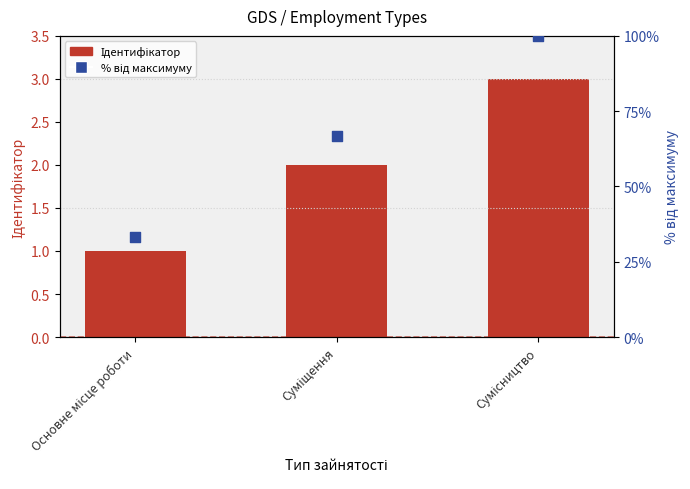

Which series reaches the minimum Y coordinate?

Ідентифікатор